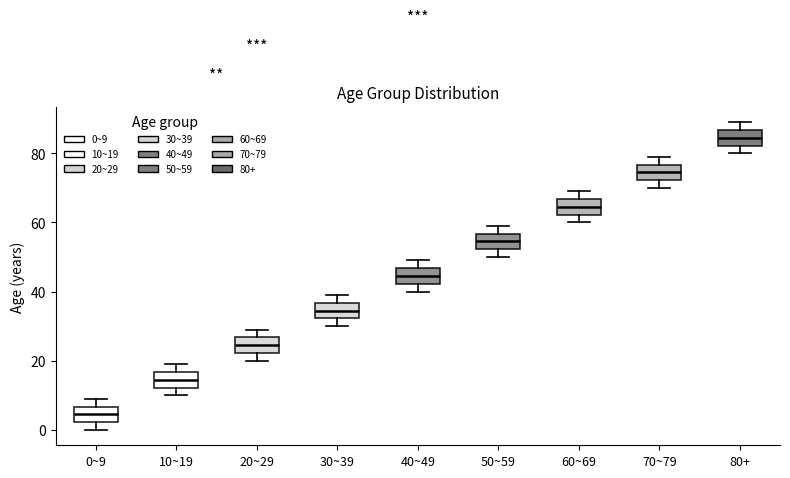

Where is the upper edge of the box for 10~19 on the y-axis? The values are not printed on the chart, so give them approximately, as read against the axis.

16